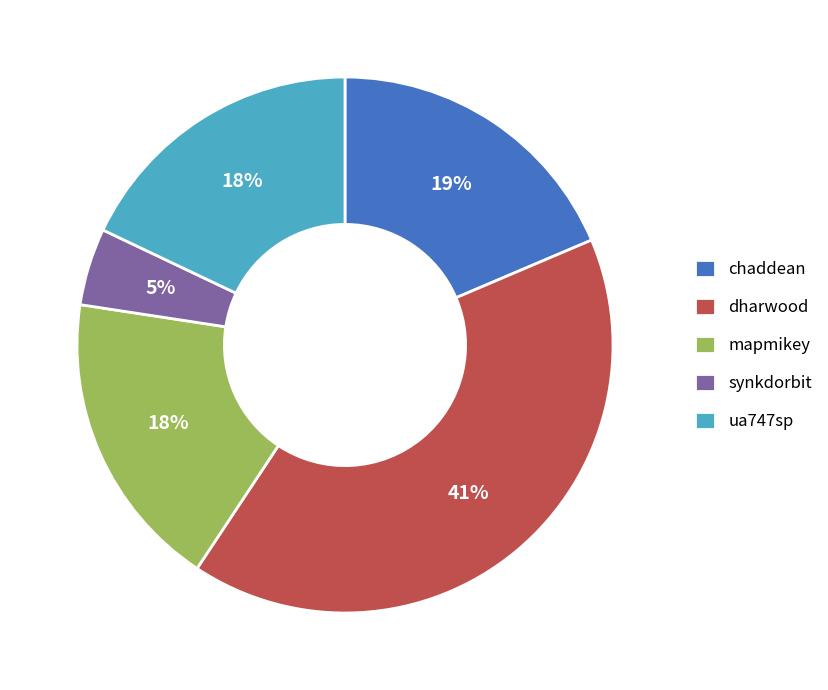

To the nearest percent, what is the combined percentage of ua747sp and synkdorbit?

23%